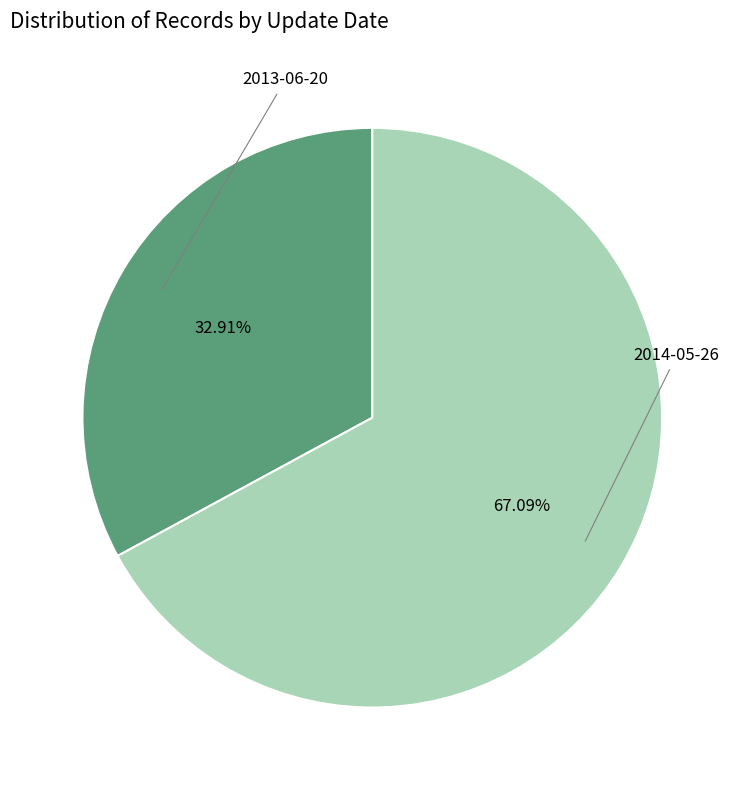

Count the number of slices in the pie.

2